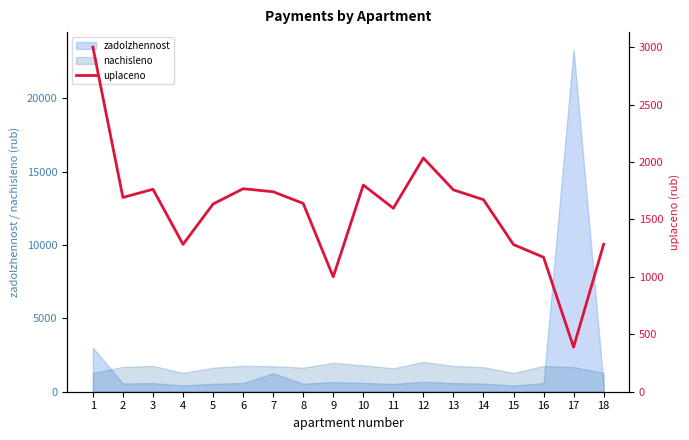

The value at 8 is 679.4. True or false?

False